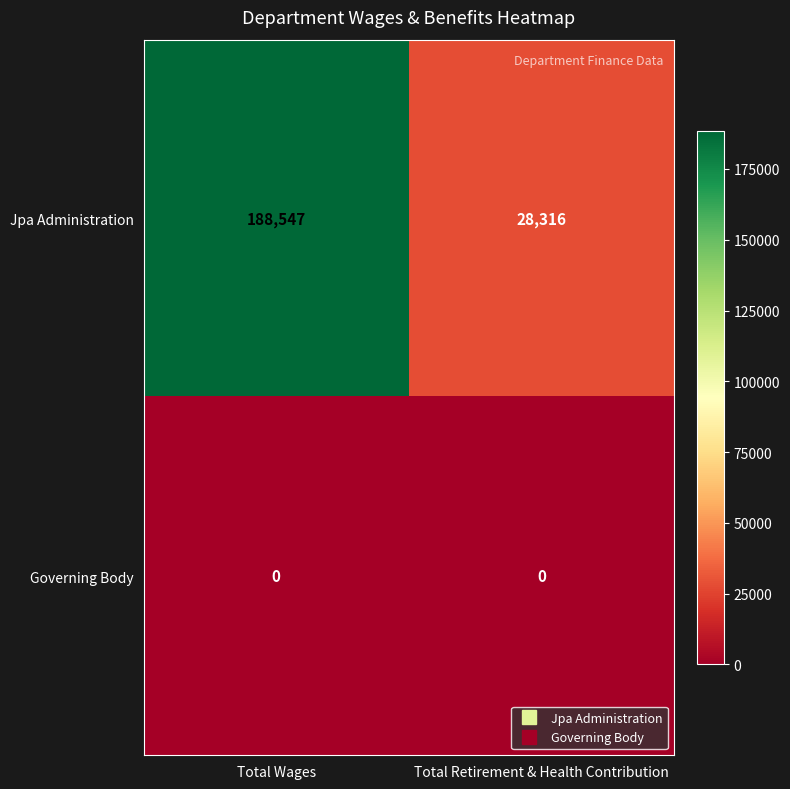

Which series changed the most between Total Wages and Total Retirement & Health Contribution?

Jpa Administration